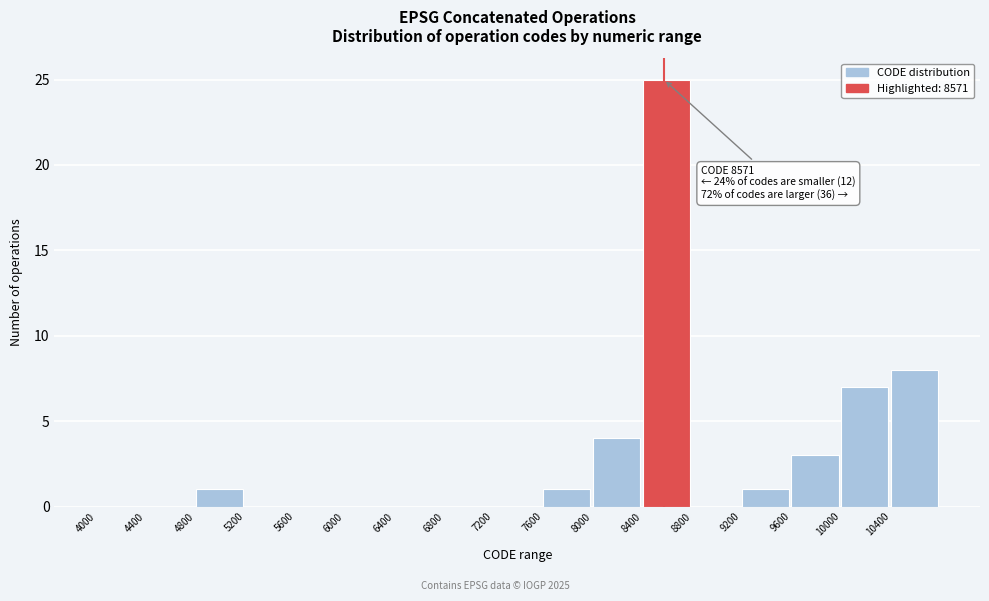

Which range on the x-axis has the tallest bar?

8400 to 8800